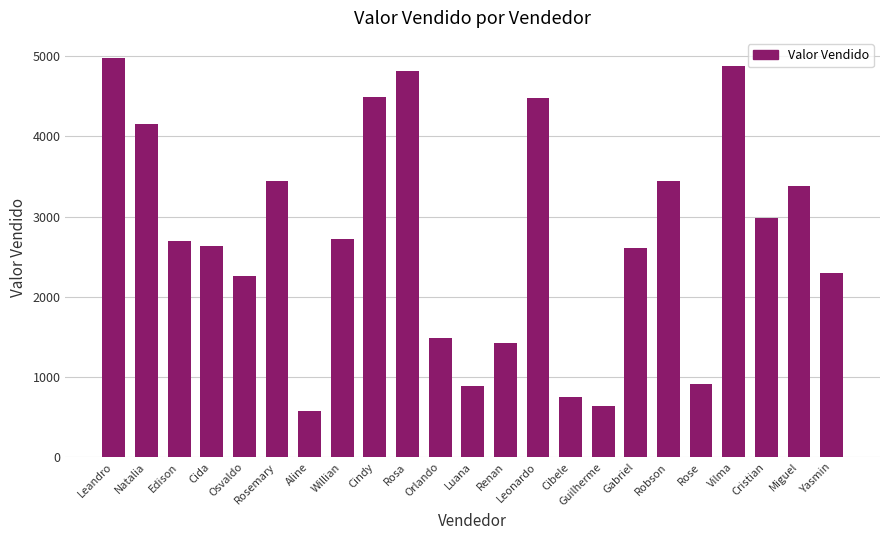

What is the label of the 19th bar from the left?

Rose